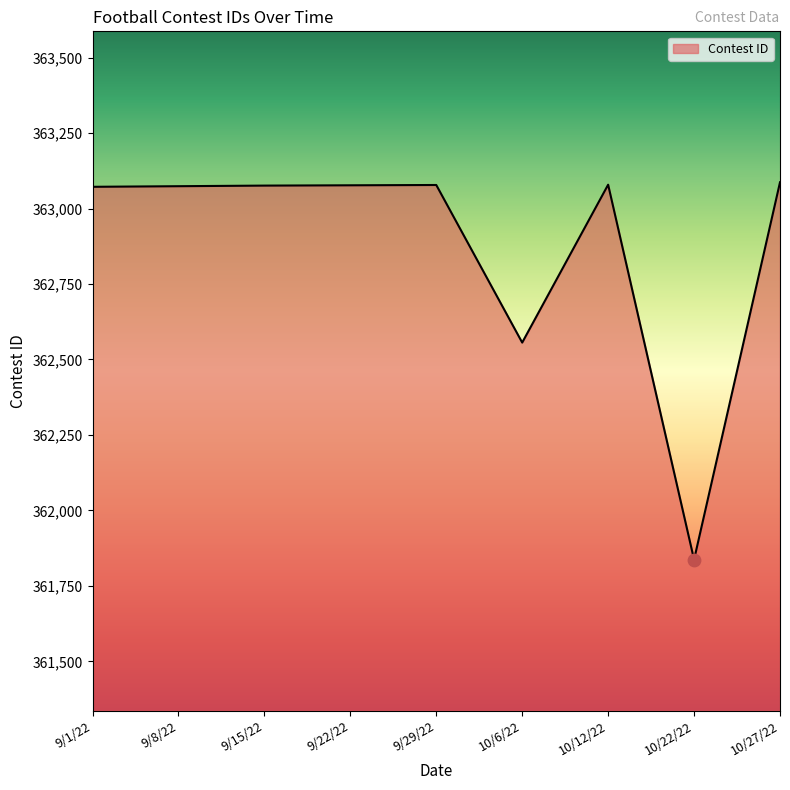

What is the ratio of the value at 9/22/22 to the value at 10/12/22?

1.0